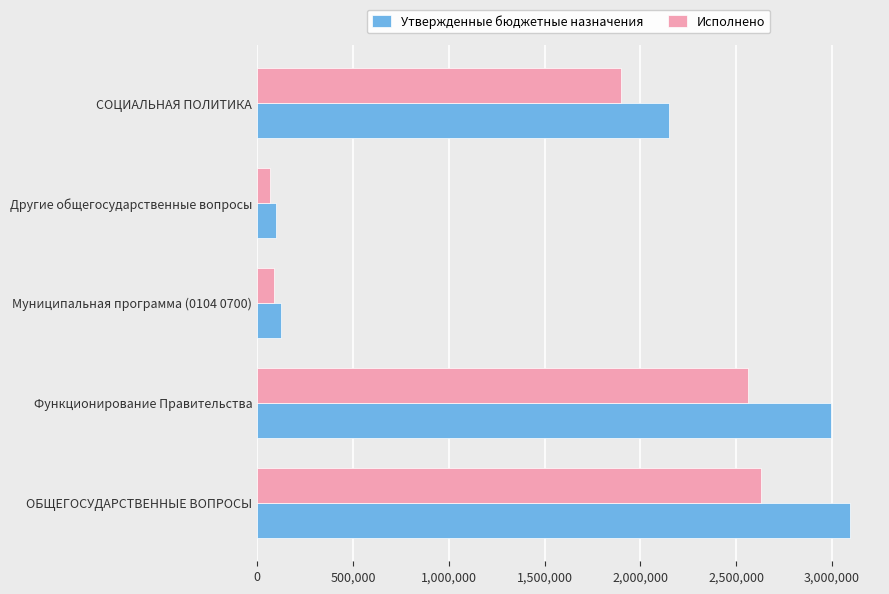

What is the approximate value of Утвержденные бюджетные назначения at Функционирование Правительства?

2995500.0